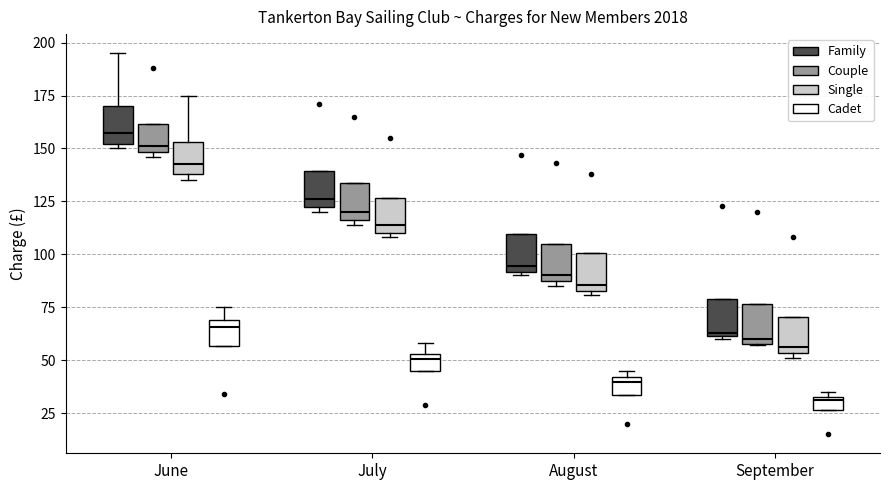

Where does the median line of the box for July (Family) sit on the y-axis? The values are not printed on the chart, so give them approximately, as read against the axis.

125